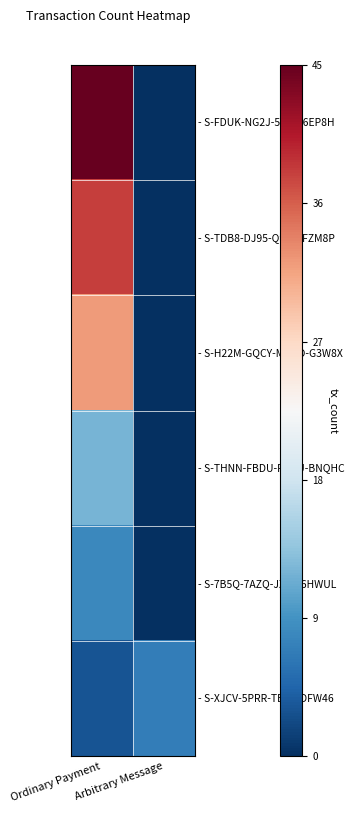

List the series in order of their peak value, highest first.

- S-FDUK-NG2J-5LFN-6EP8H, - S-TDB8-DJ95-Q95U-FZM8P, - S-H22M-GQCY-MM5D-G3W8X, - S-THNN-FBDU-FQCU-BNQHC, - S-7B5Q-7AZQ-JX4S-6HWUL, - S-XJCV-5PRR-TBP9-DFW46